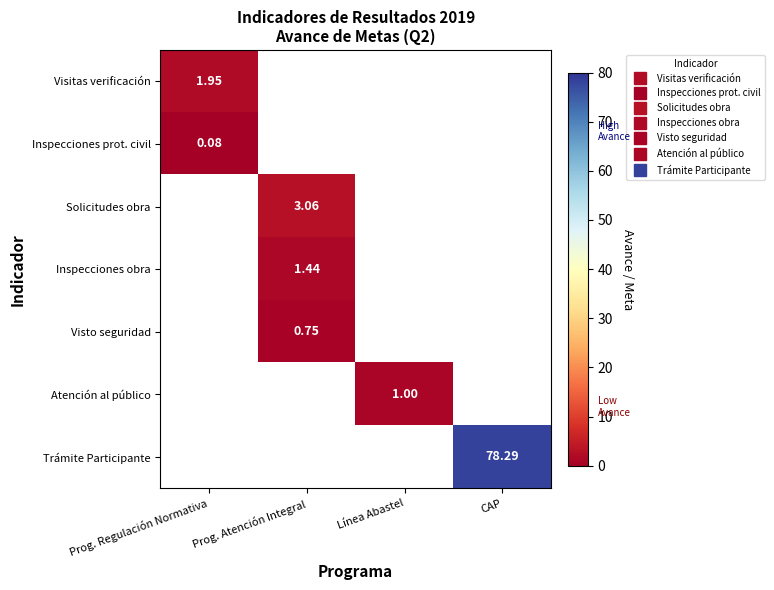

Read the Atención al público value at Línea Abastel.

1.0